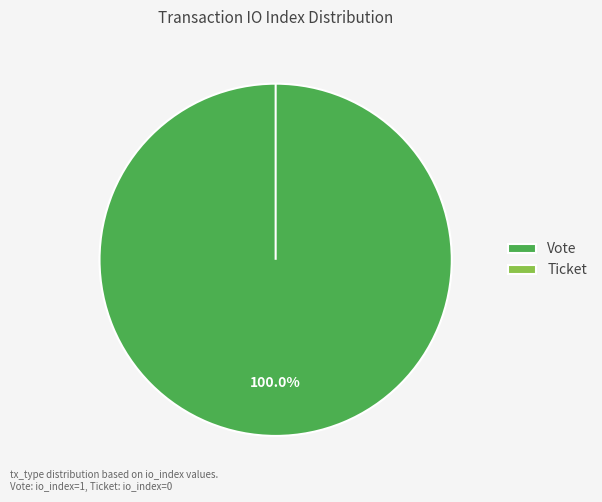

To the nearest percent, what is the difference between the Ticket and Vote slice percentages?

100%